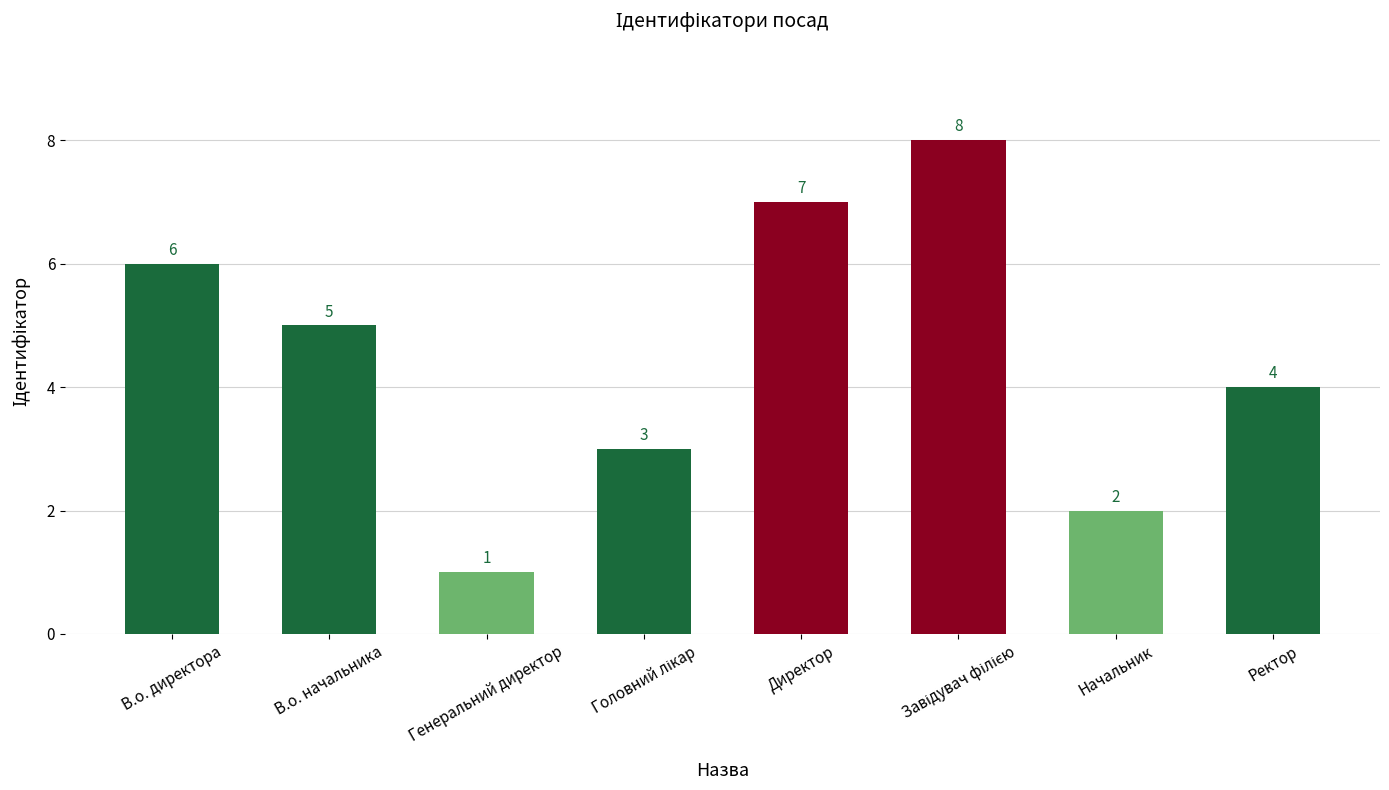

How many data points does each series have?

8